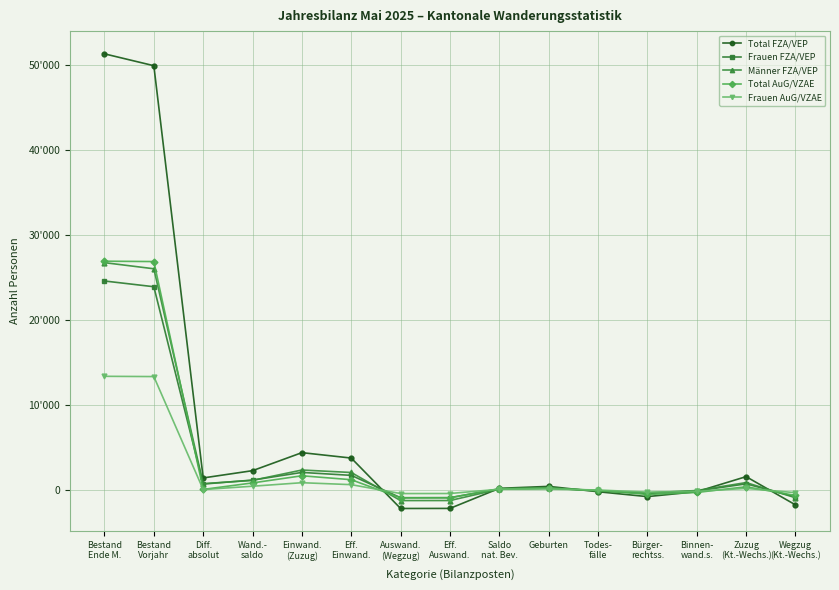

What are all the series names shown in the legend?

Total FZA/VEP, Frauen FZA/VEP, Männer FZA/VEP, Total AuG/VZAE, Frauen AuG/VZAE